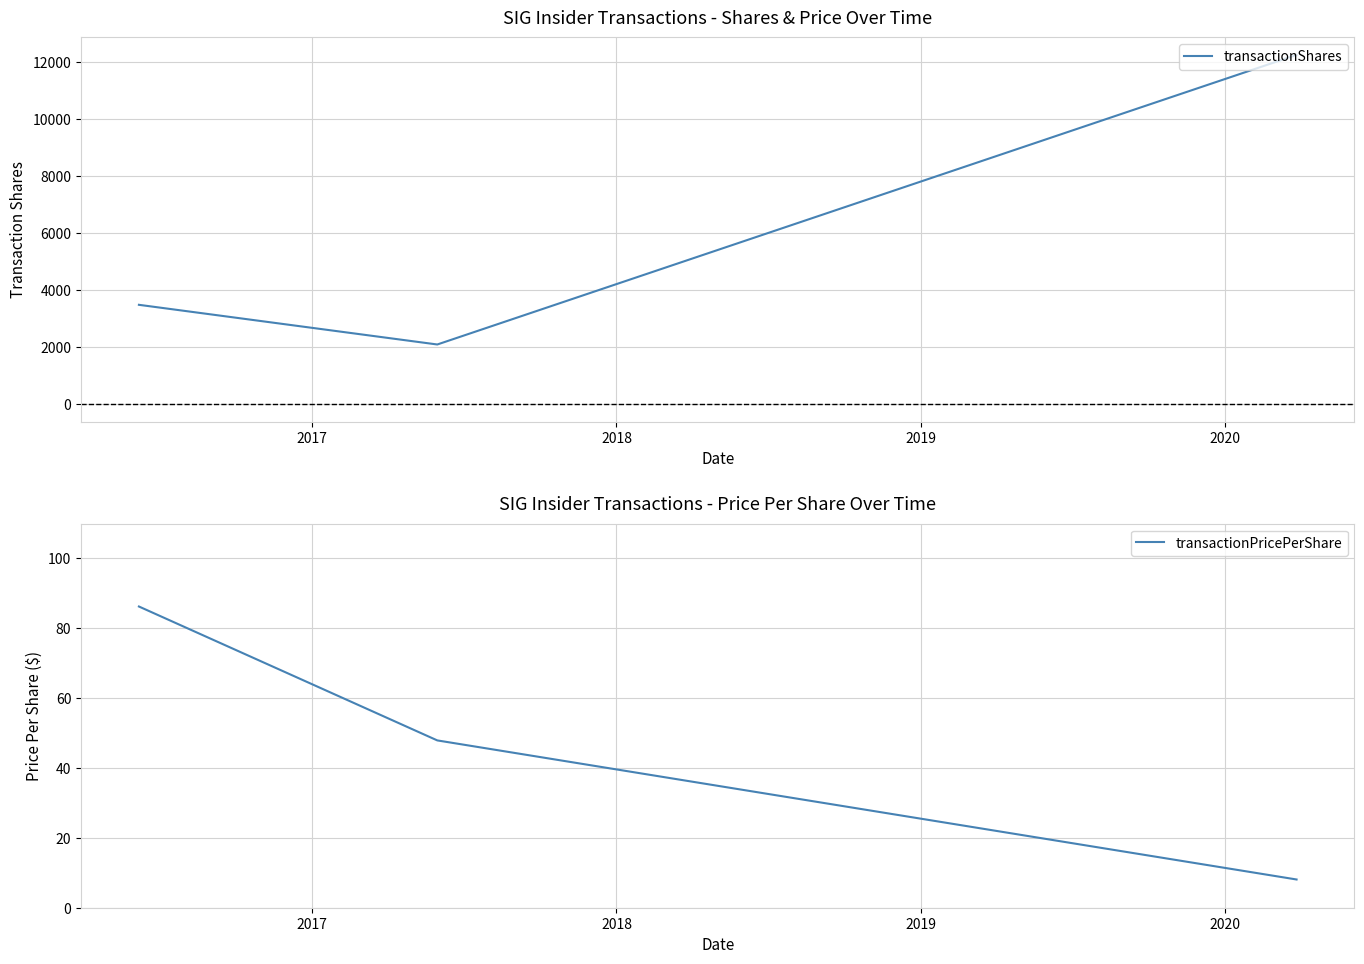

What is the highest value of the transactionShares series?

12235